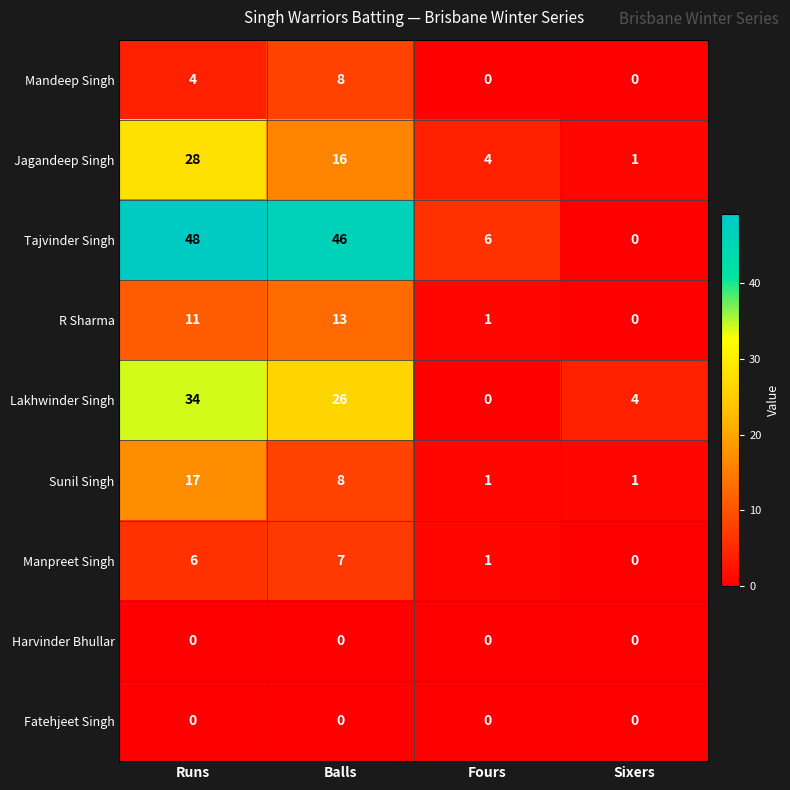

List the labels in order of Manpreet Singh value, largest first.

Balls, Runs, Fours, Sixers